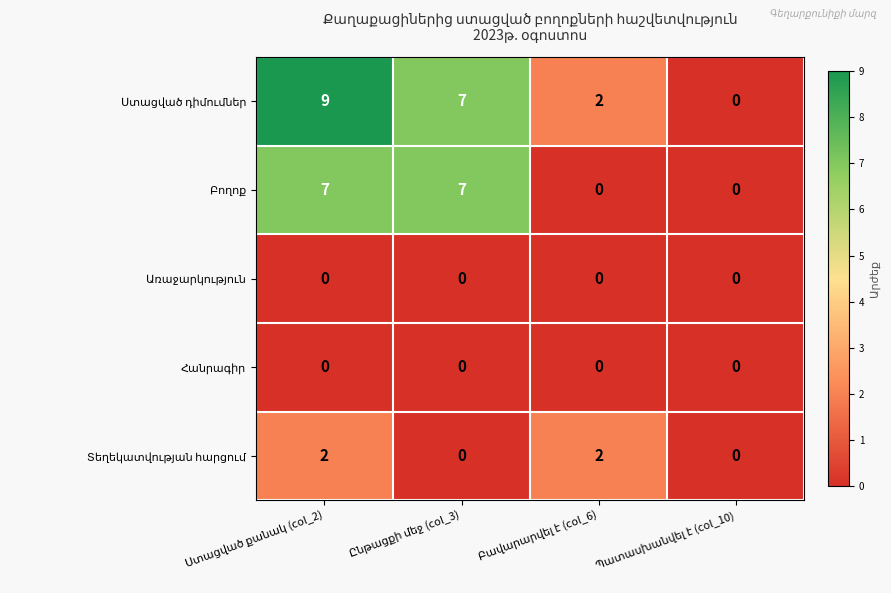

What is the maximum value shown in the chart?

9